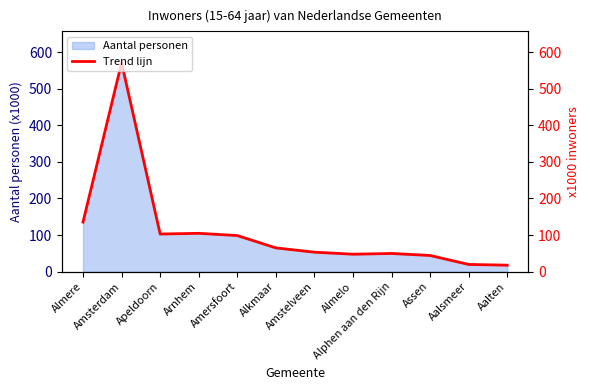

At which category does the data reach its first local peak?

Amsterdam